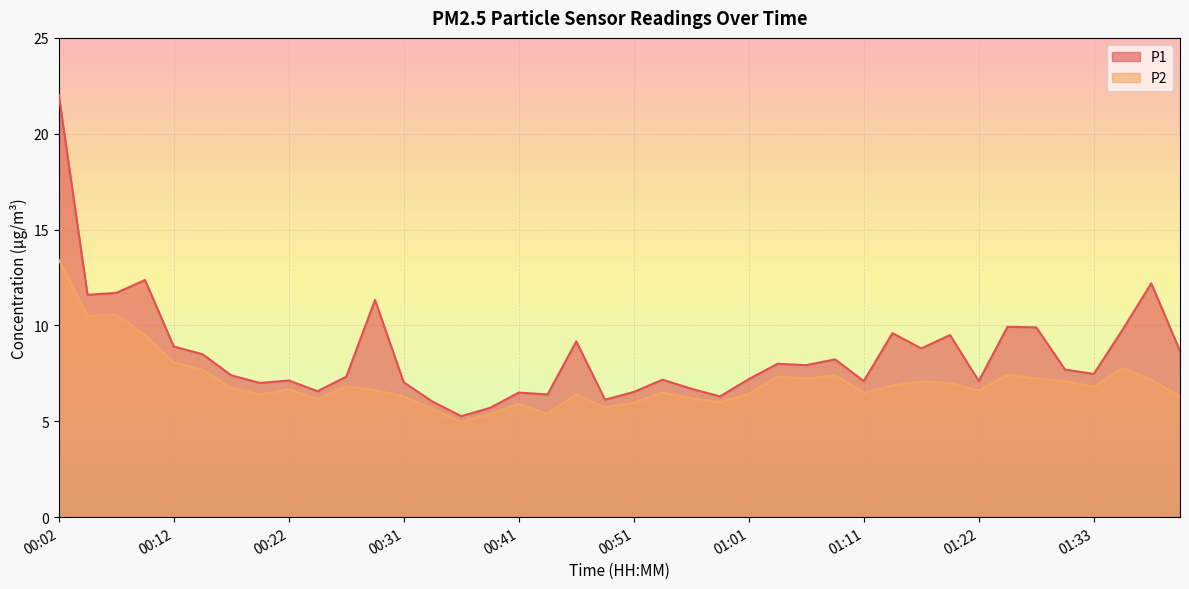

True or false: P2 and P1 cross at least once.

False